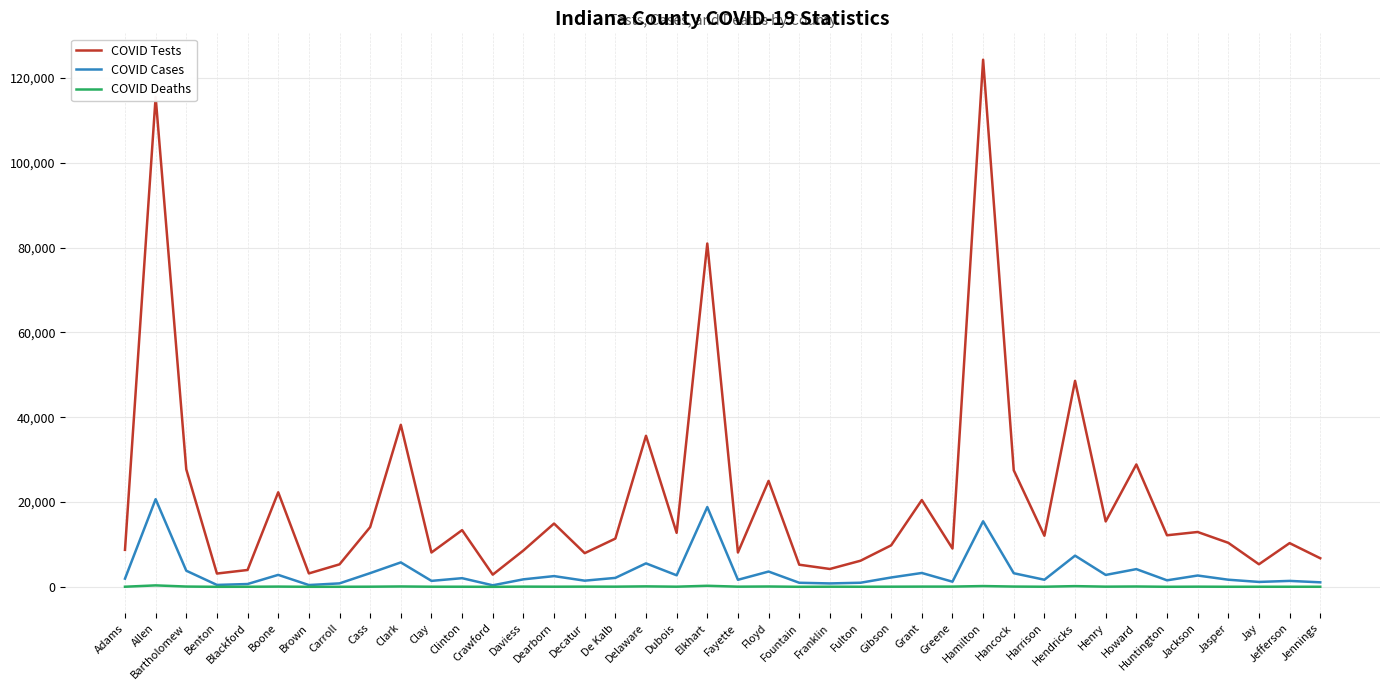

What is the maximum value shown in the chart?

124320